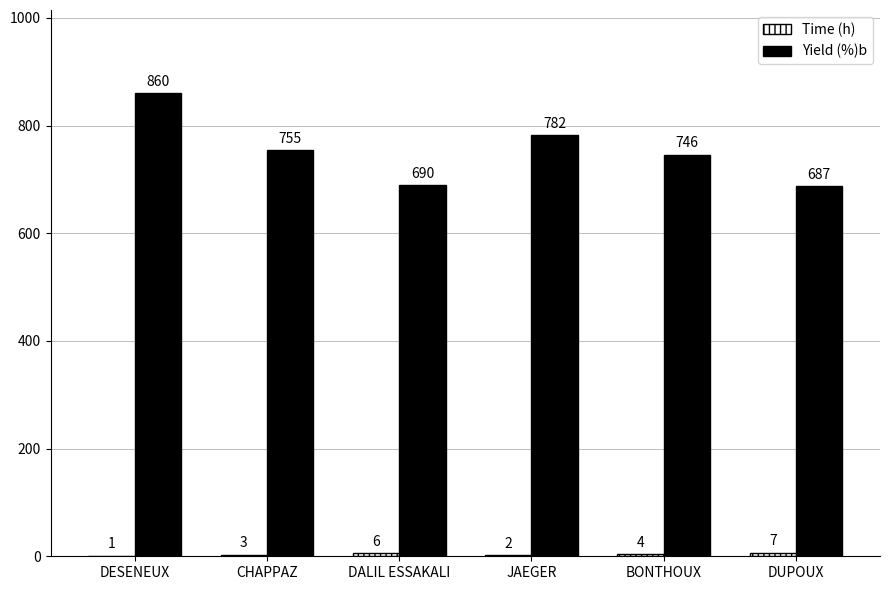

Which series changed the most between DESENEUX and JAEGER?

Yield (%)b